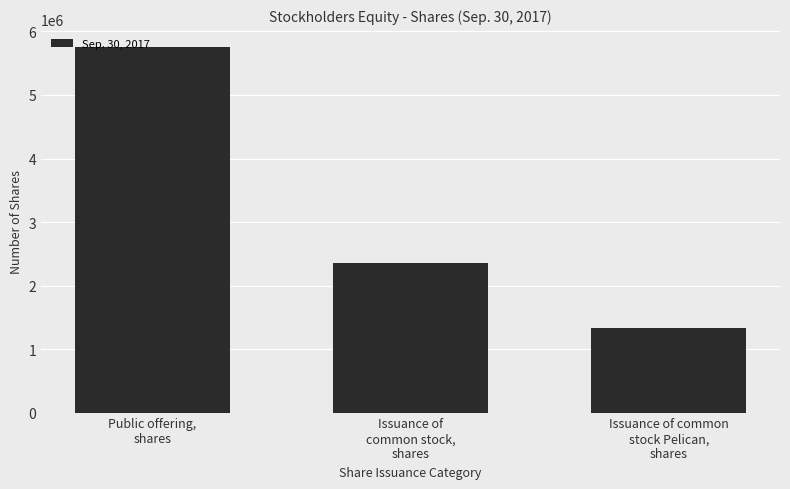

The chart shows a value of 5750000 at Public offering,
shares. True or false?

True